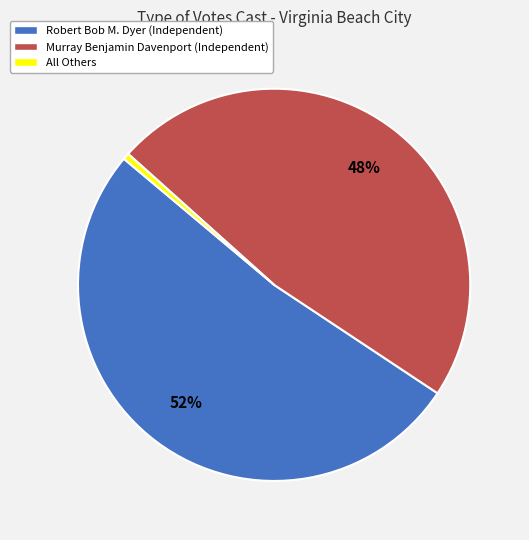

Is the sum of Robert Bob M. Dyer and Murray Benjamin Davenport greater than half?

Yes